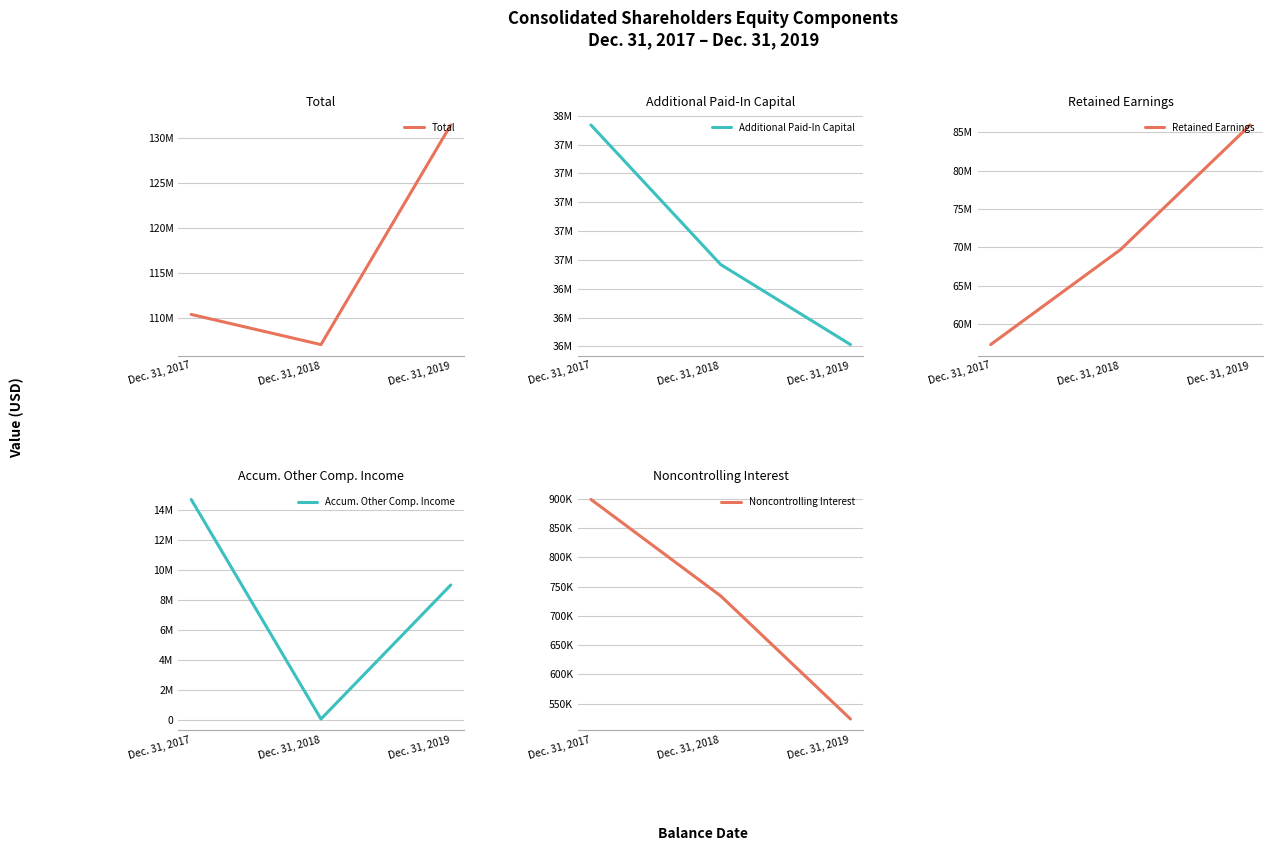

What is the average value of the Total series?

116335045